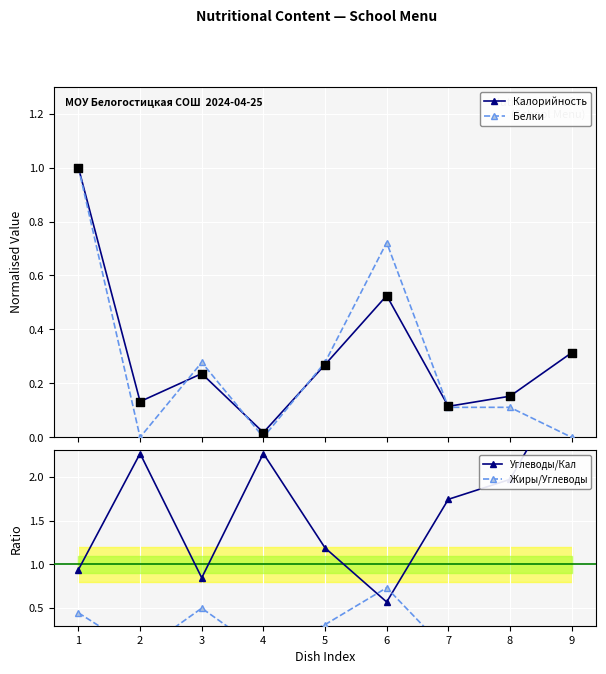

At how many categories does at least one series exceed 2?

3